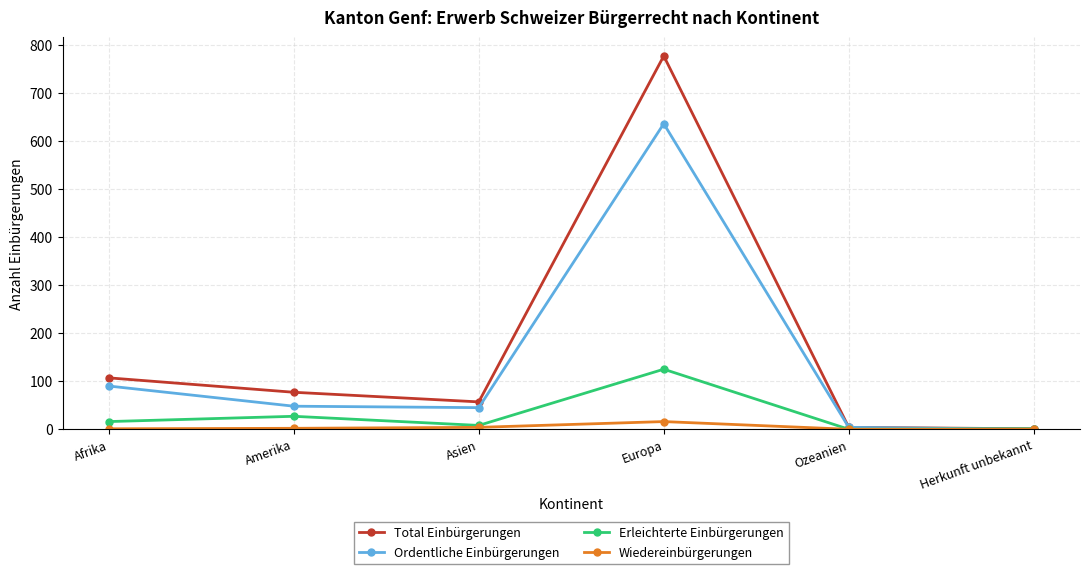

What is the maximum value for Total Einbürgerungen?

777